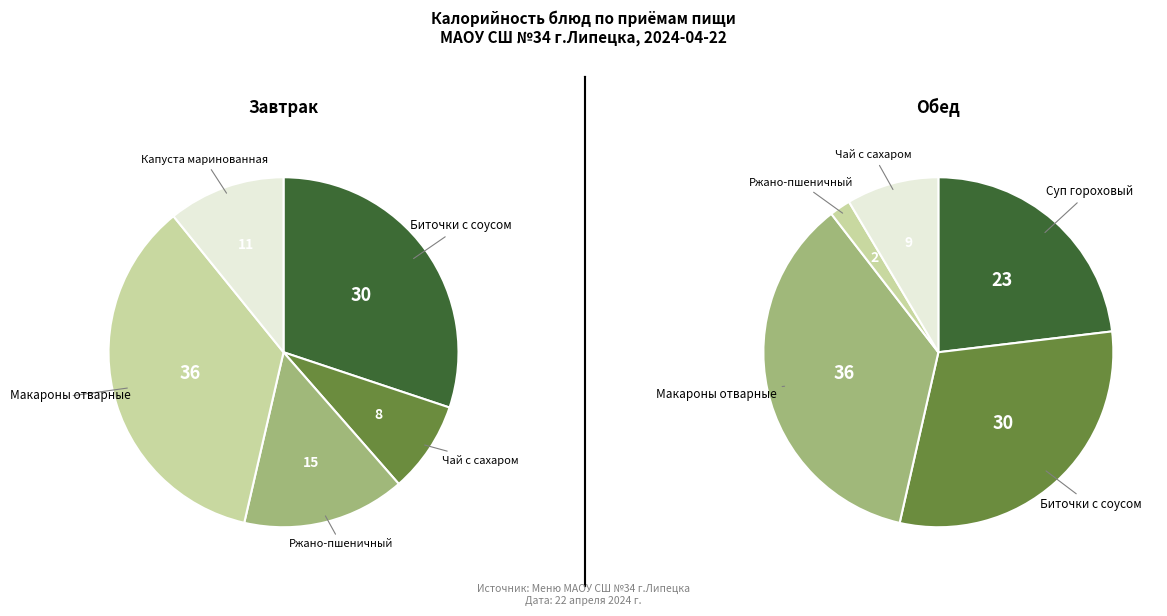

Rank the series by their average value, from lowest to highest.

Обед (1 блюдо + 2 блюдо + гарнир + хлеб черн. + гор.напиток), Завтрак (2 блюдо + гор.напиток + хлеб + гарнир + закуска)